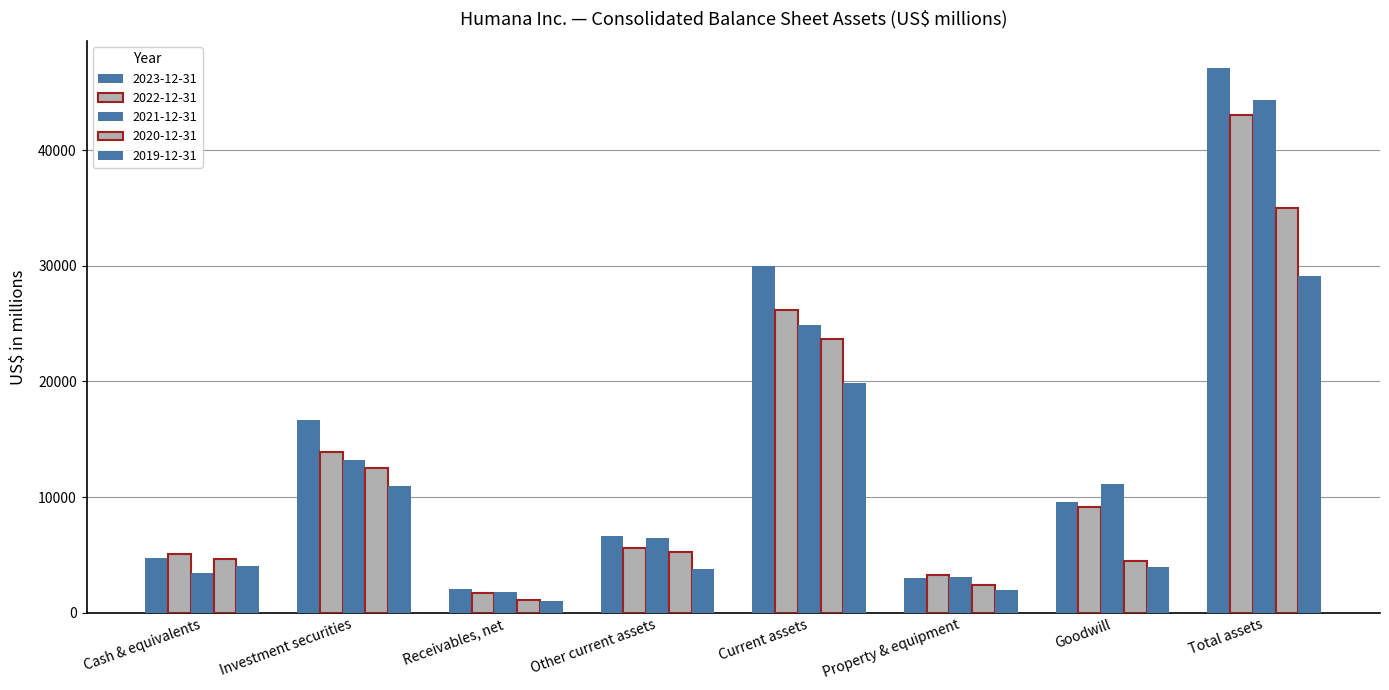

True or false: 2021-12-31 has a value of 24893 at Current assets.

True